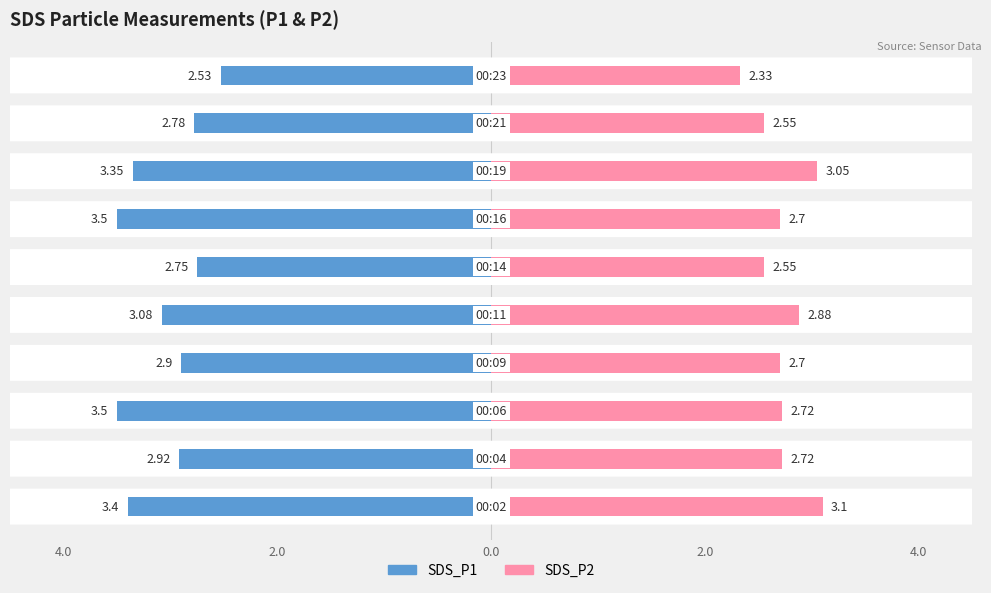

At which category does the chart reach its peak across all series?

00:06